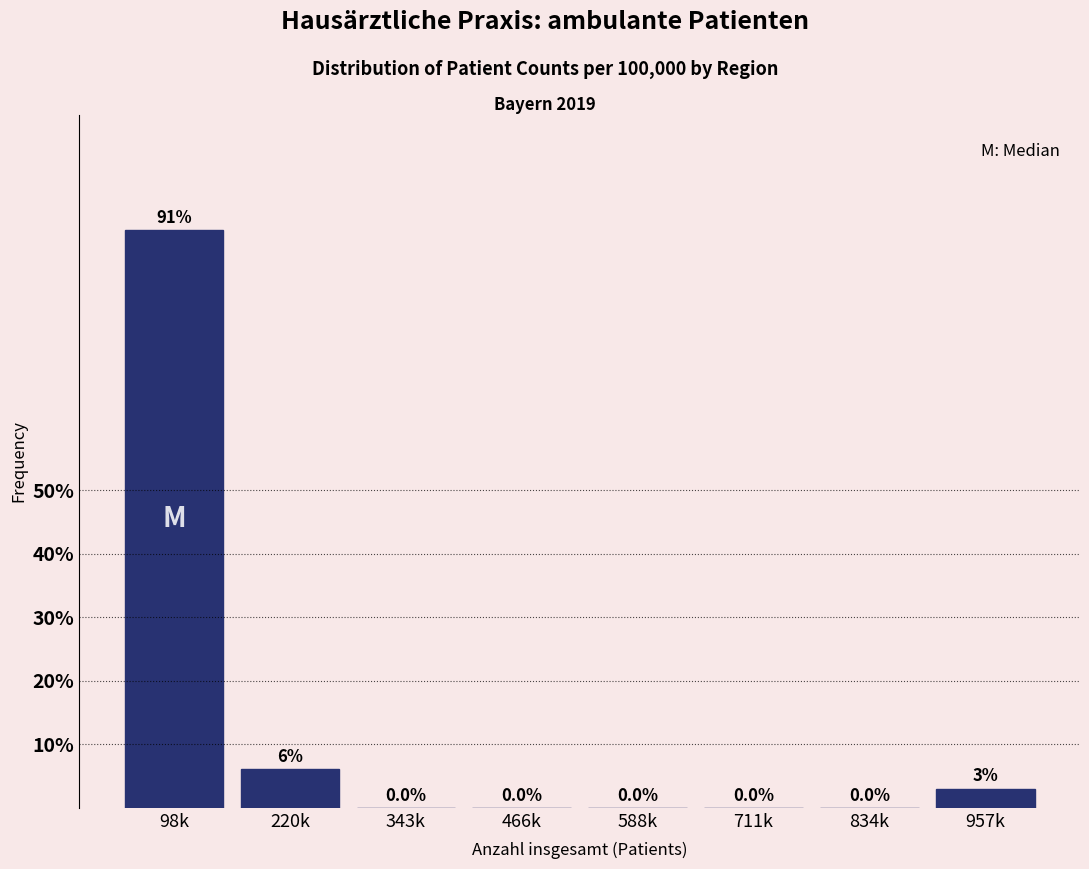

Where is the data nearest to the value 45?

220k